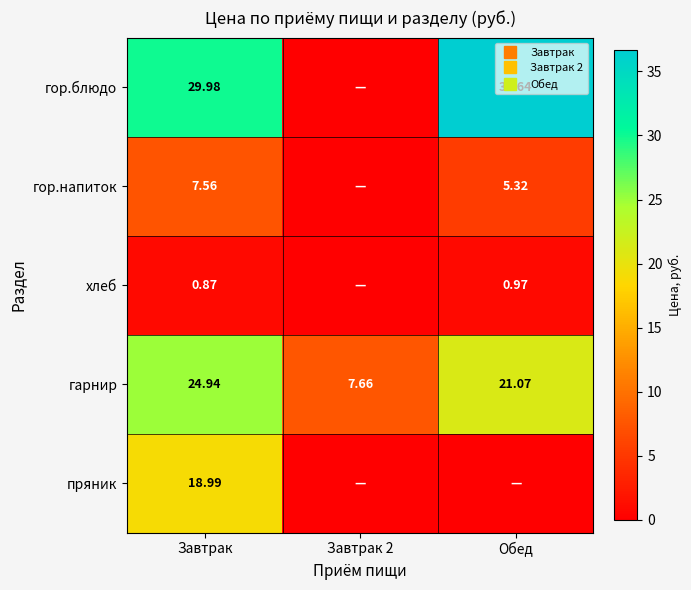

What is the sum of all пряник values?

19.0